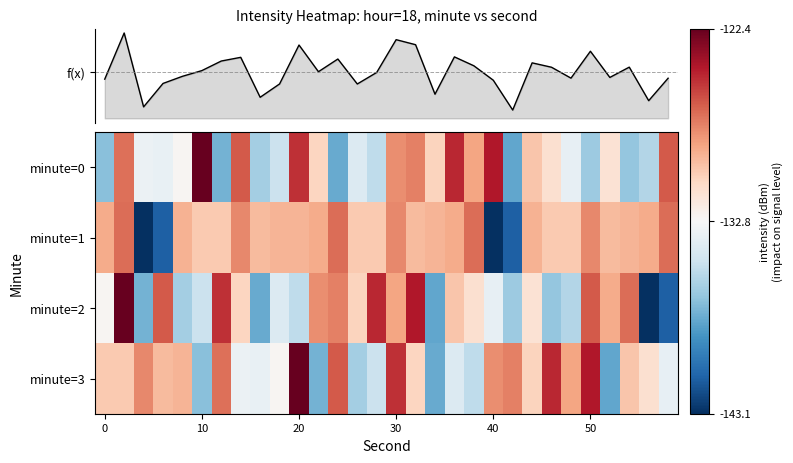

What is the maximum value shown in the chart?

-122.4